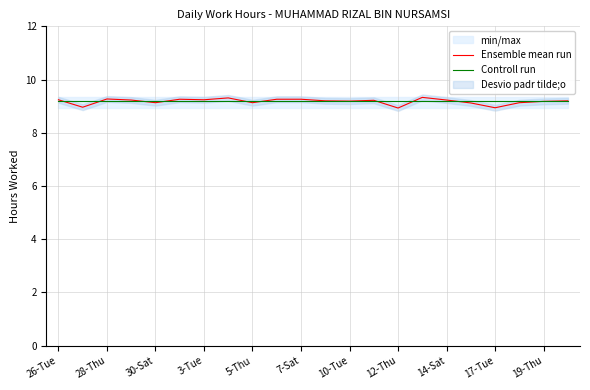

Does the chart have visible grid lines?

Yes